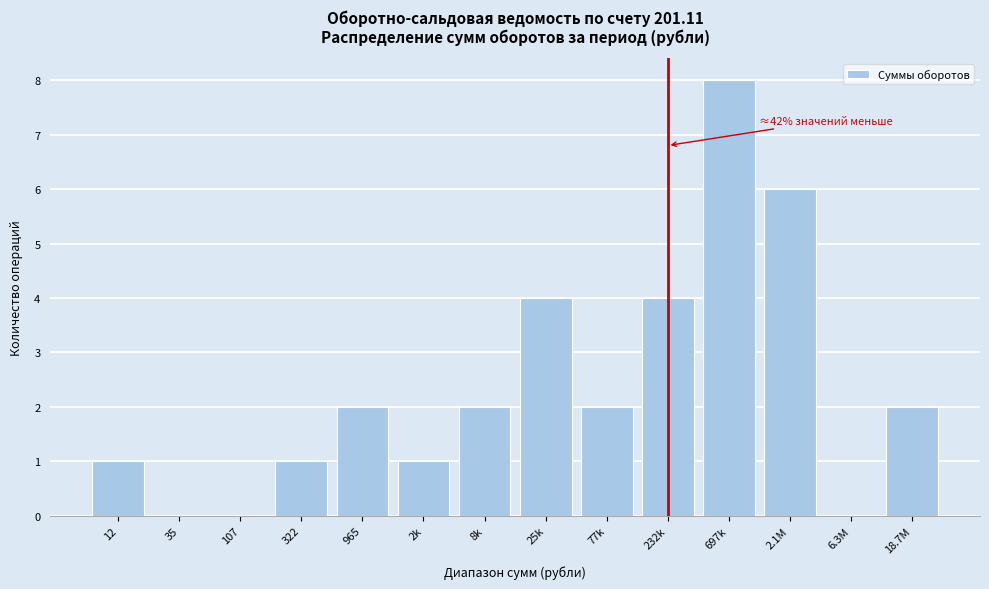

Reading right to left, what are all the values shown in this chart?

18.7M=2	6.3M=0	2.1M=6	697k=8	232k=4	77k=2	25k=4	8k=2	2k=1	965=2	322=1	107=0	35=0	12=1